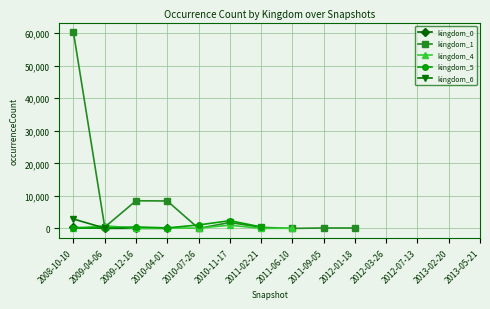

How many distinct data groups are displayed?

5